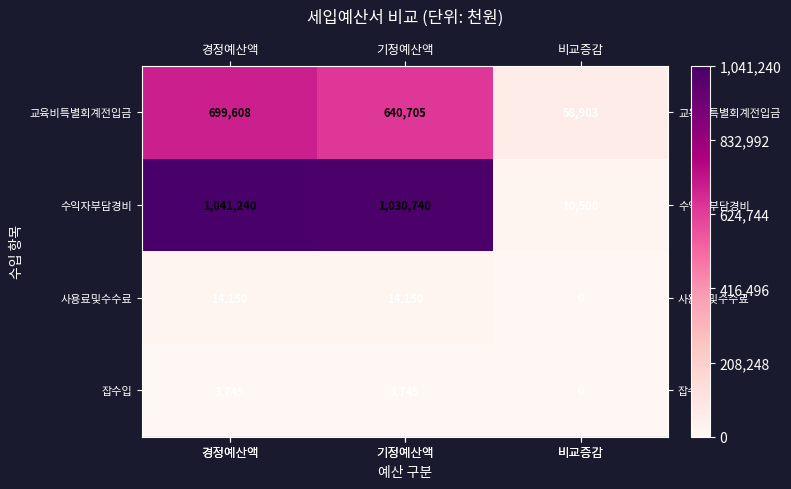

At which category does the chart reach its minimum across all series?

비교증감